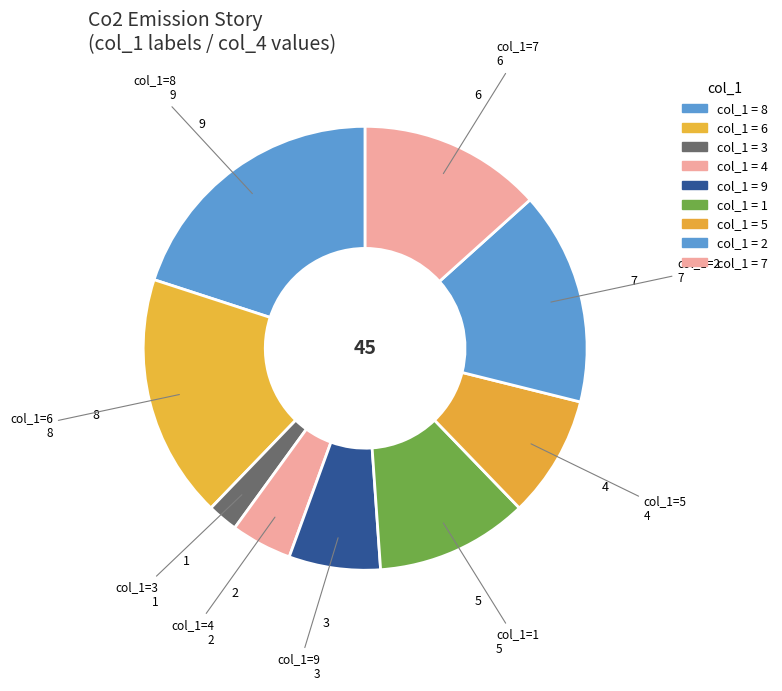

Count the number of slices in the pie.

9